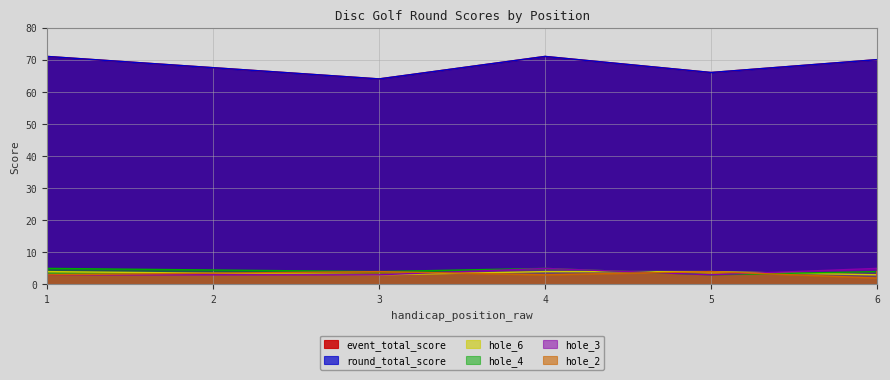

Read the hole_4 value at 6.

5